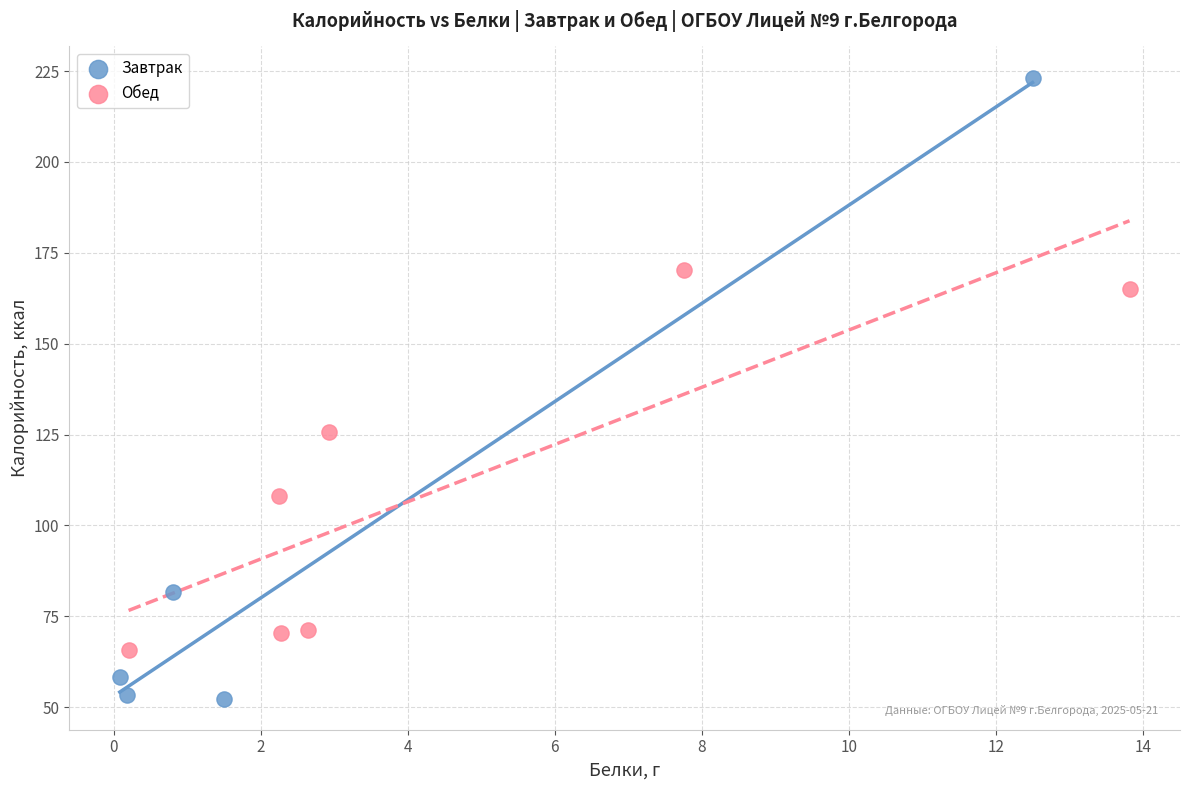

Which series reaches the minimum Y coordinate?

Завтрак